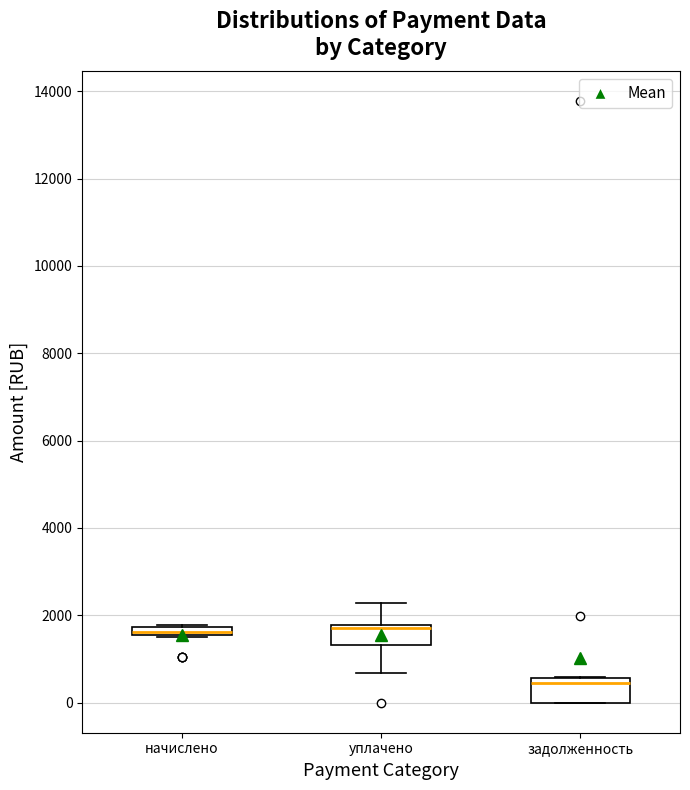

Where is the lower edge of the box for задолженность on the y-axis? The values are not printed on the chart, so give them approximately, as read against the axis.

0